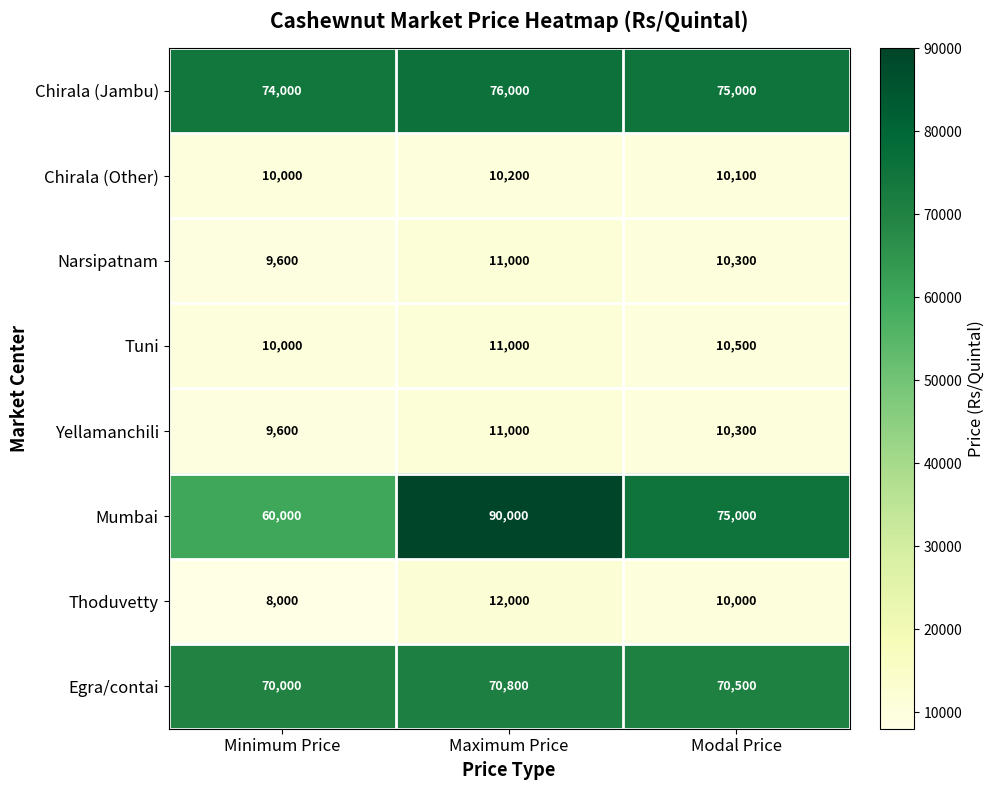

What is the maximum value shown in the chart?

90000